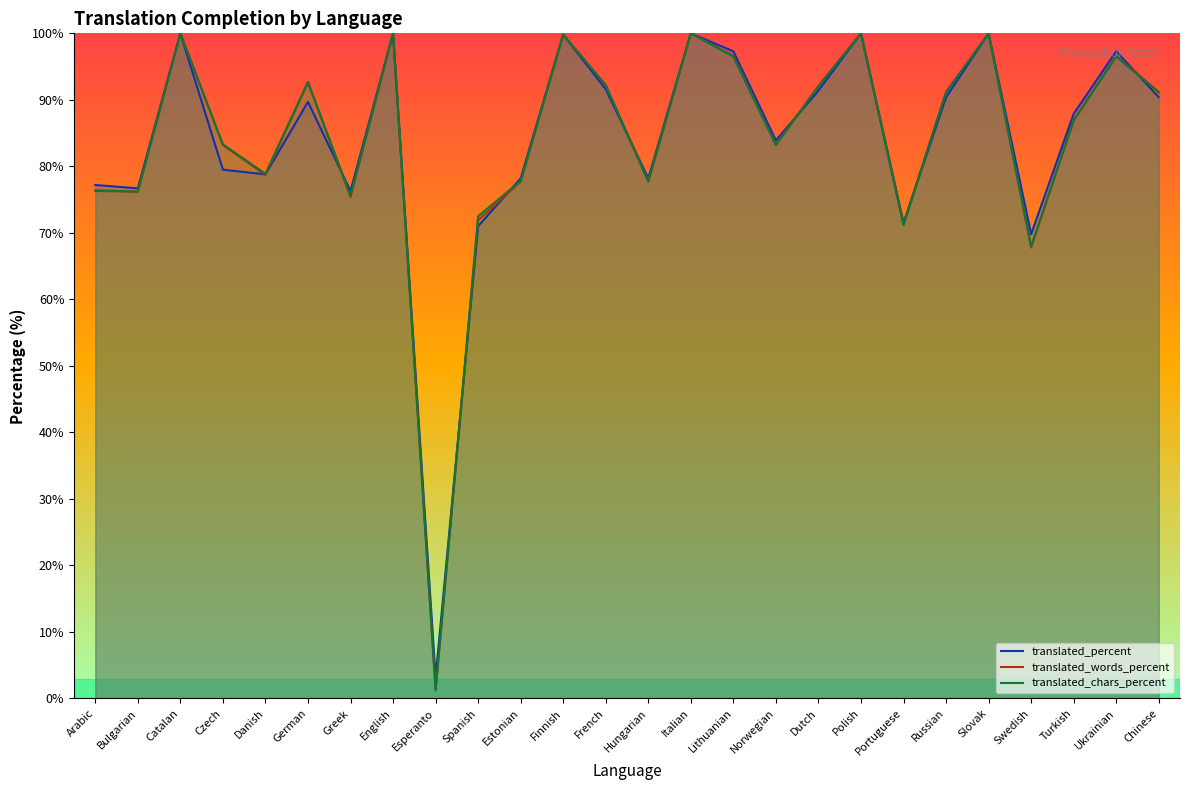

Which category has the highest value in the translated_percent series?

Catalan